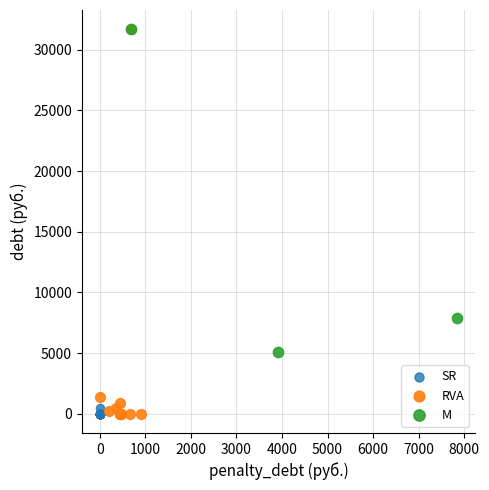

Which series has the widest spread of Y values?

RVA